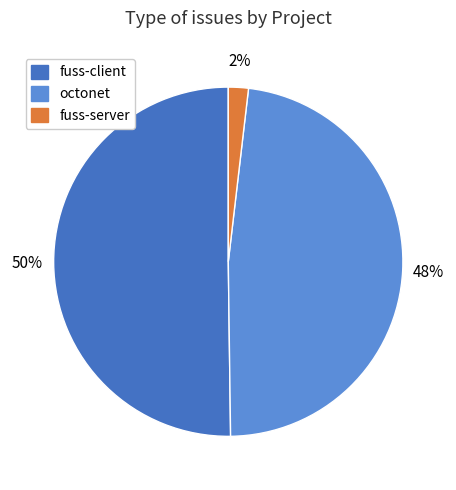

To the nearest percent, what is the difference between the largest and smallest slice percentages?

48%